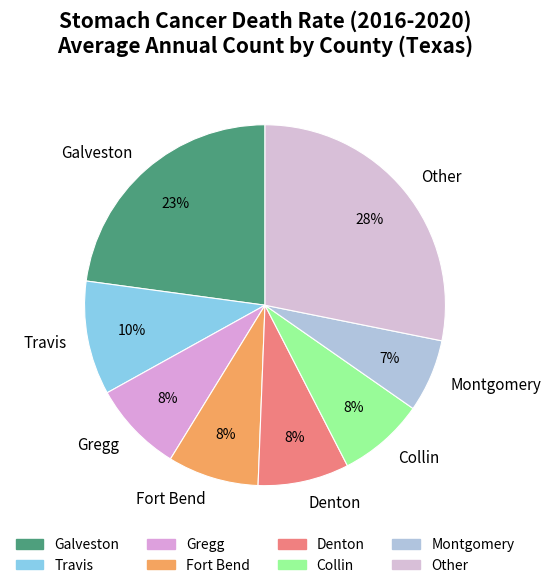

Is it true that Travis is 10% of the pie?

True